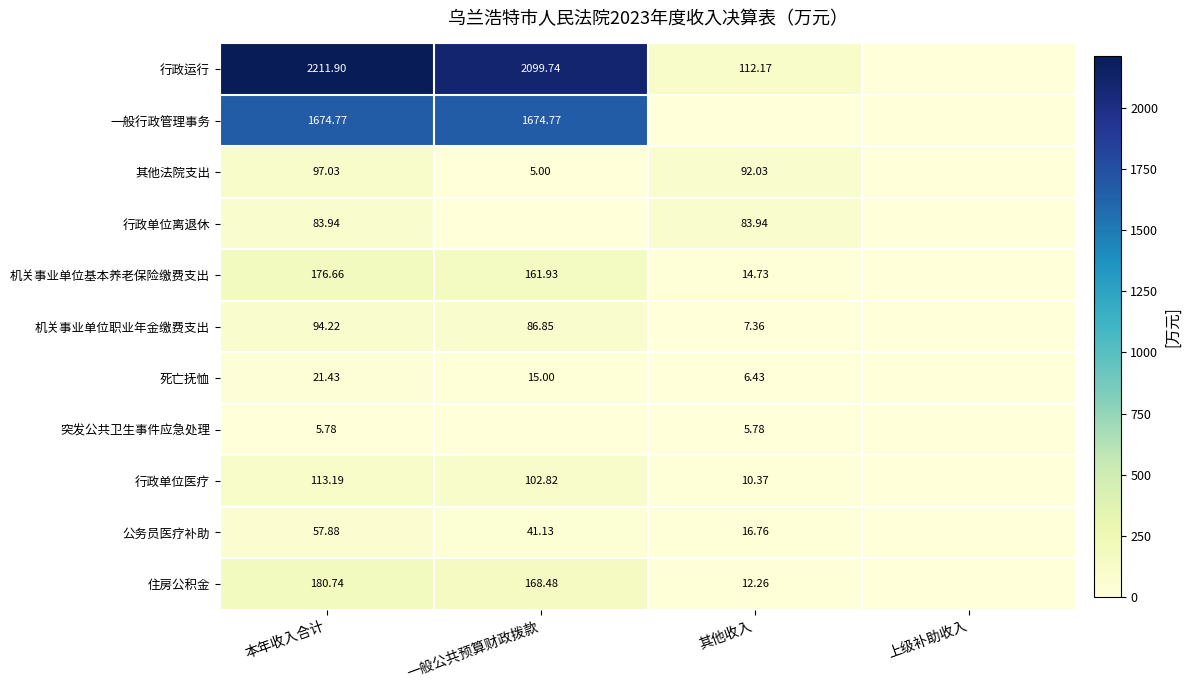

What is the sum of all 其他法院支出 values?

194.1